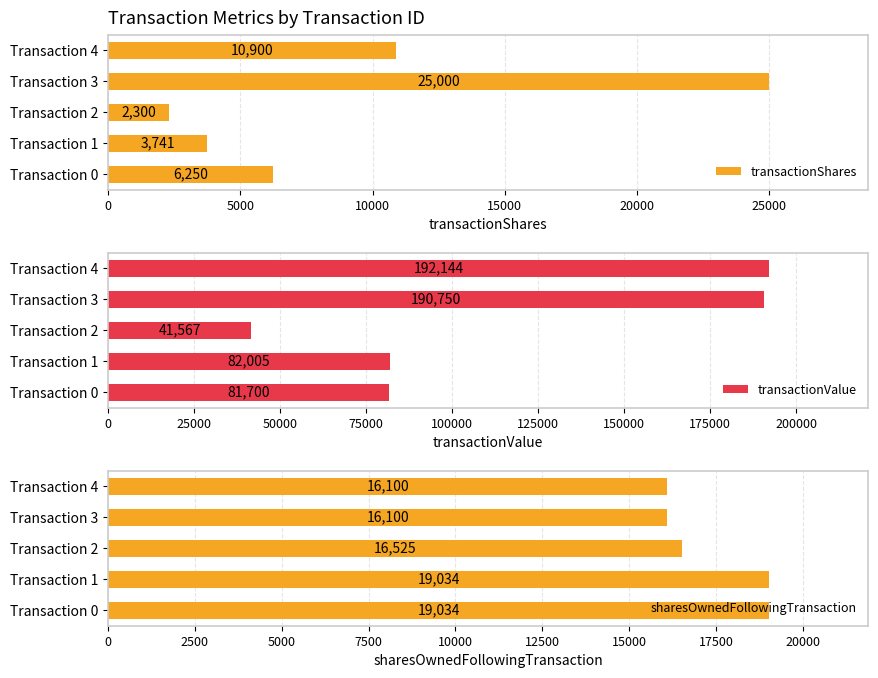

How many bars are there in each group?

3